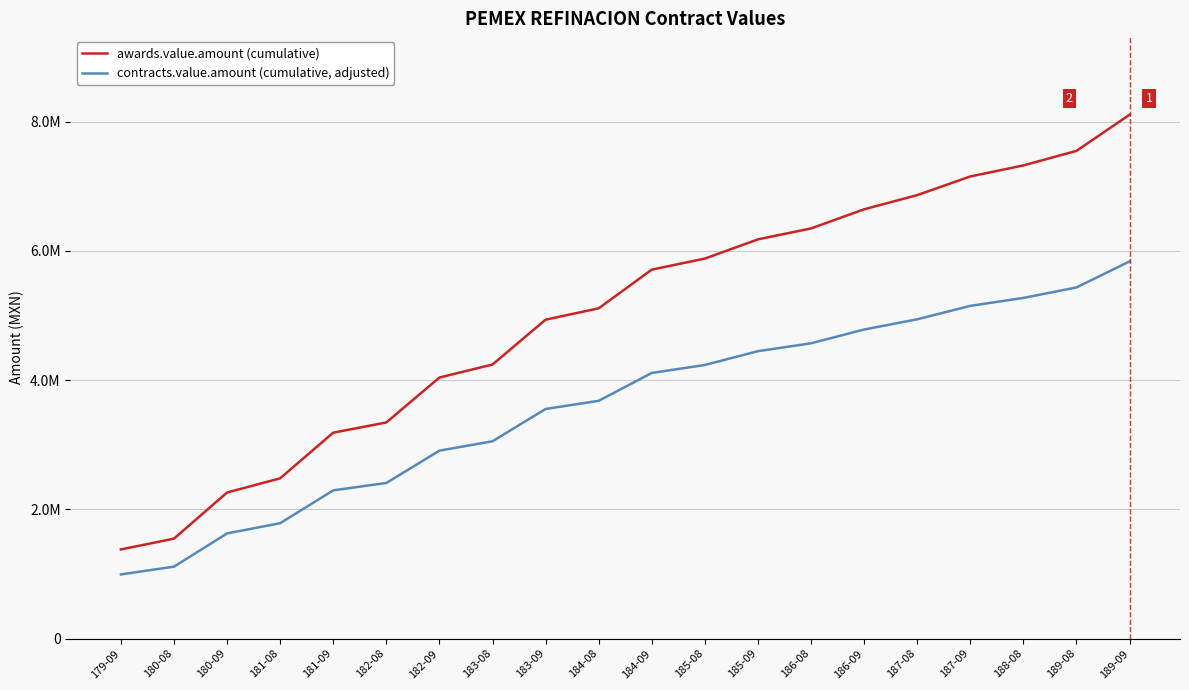

What is the maximum value shown in the chart?

8107436.6